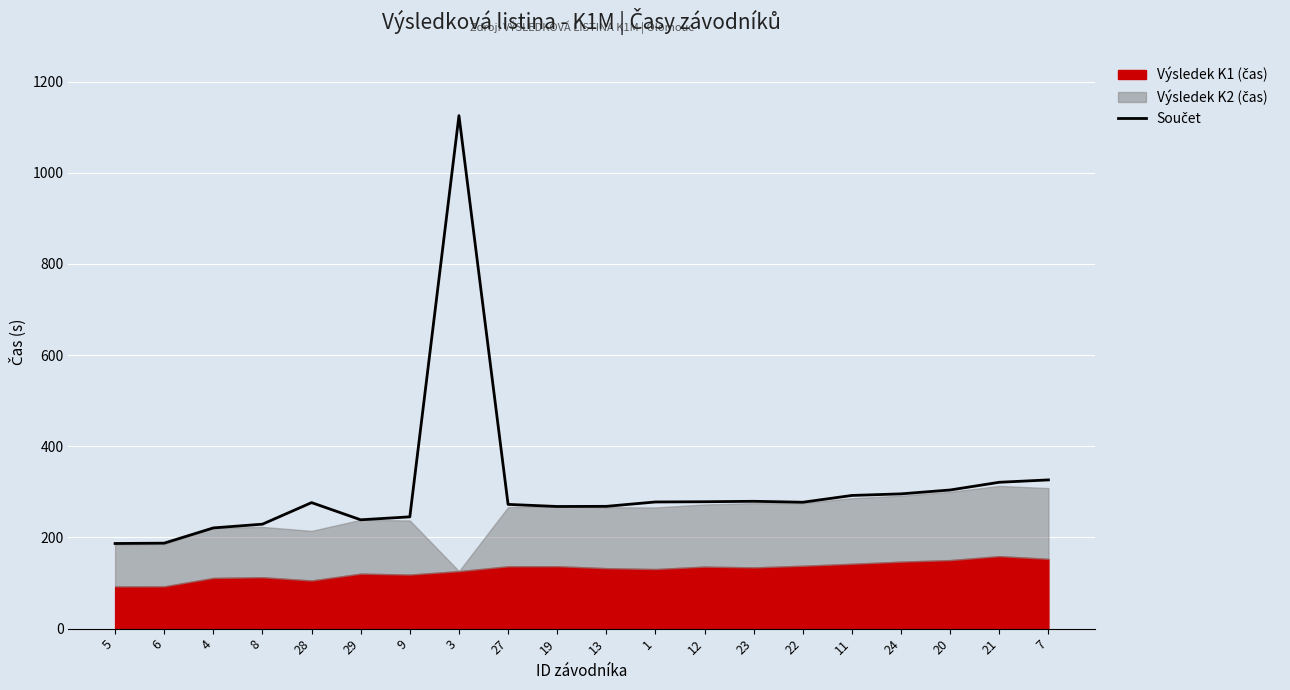

What is the difference between the maximum and second lowest values?

937.6